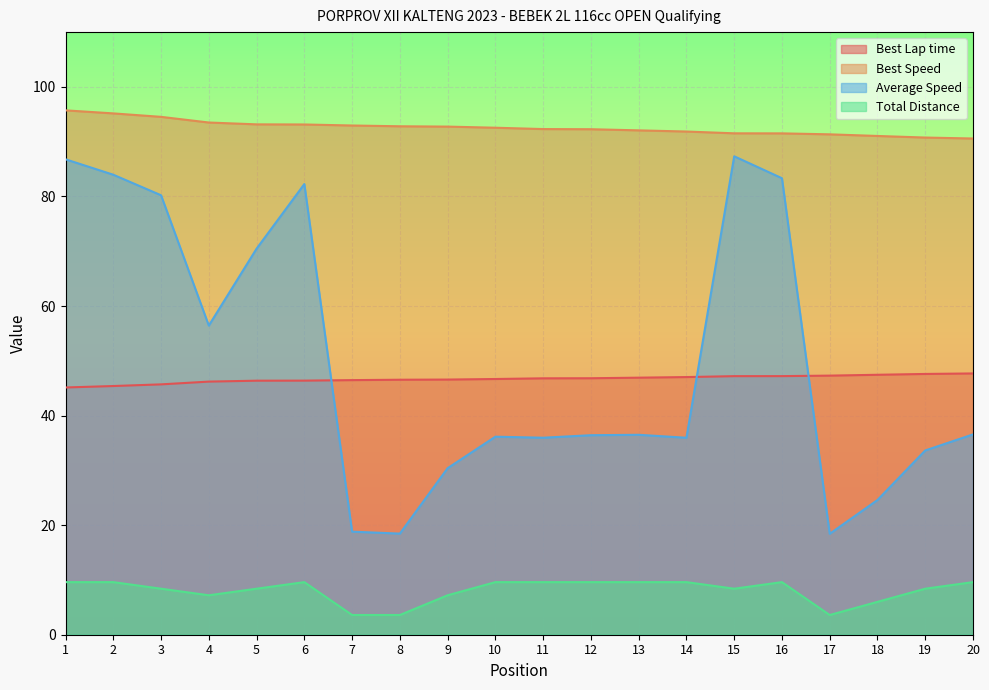

Reading left to right, list all the values displayed in this chart.

Best Lap time: 45.1	45.4	45.7	46.2	46.4	46.4	46.5	46.5	46.6	46.7	46.8	46.8	46.9	47.0	47.2	47.2	47.3	47.5	47.6	47.7
Best Speed: 95.7	95.2	94.5	93.5	93.2	93.1	93.0	92.8	92.8	92.5	92.3	92.3	92.1	91.9	91.5	91.5	91.3	91.0	90.8	90.6
Average Speed: 86.8	84.0	80.2	56.4	70.5	82.3	18.8	18.5	30.4	36.1	36.0	36.4	36.5	36.0	87.3	83.3	18.4	24.6	33.6	36.6
Total Distance: 9.6	9.6	8.4	7.2	8.4	9.6	3.6	3.6	7.2	9.6	9.6	9.6	9.6	9.6	8.4	9.6	3.6	6.0	8.4	9.6